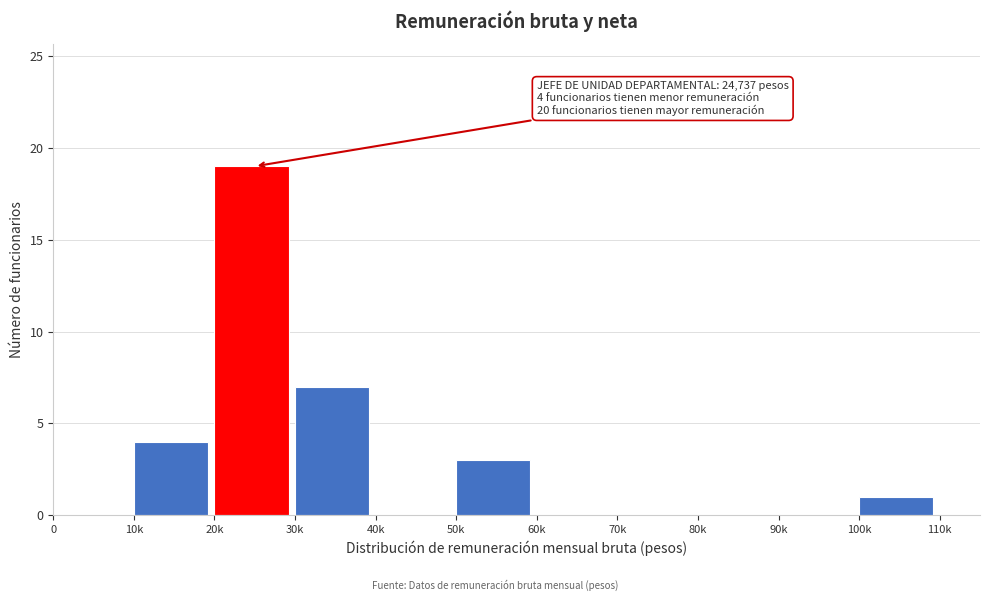

Reading right to left, what are all the values shown in this chart?

100k=1	90k=0	80k=0	70k=0	60k=0	50k=3	40k=0	30k=7	20k=19	10k=4	0=0